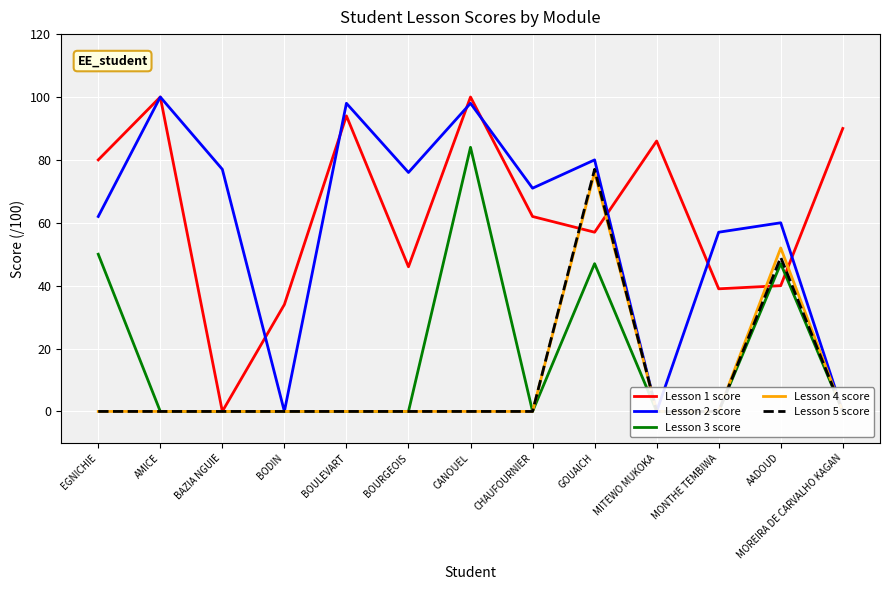

Reading left to right, list all the values displayed in this chart.

Lesson 1 score: EGNICHIE=80	AMICE=100	BAZIA NGUIE=0	BODIN=34	BOULEVART=94	BOURGEOIS=46	CANOUEL=100	CHAUFOURNIER=62	GOUAICH=57	MITEWO MUKOKA=86	MONTHE TEMBIWA=39	AADOUD=40	MOREIRA DE CARVALHO KAGAN=90
Lesson 2 score: EGNICHIE=62	AMICE=100	BAZIA NGUIE=77	BODIN=0	BOULEVART=98	BOURGEOIS=76	CANOUEL=98	CHAUFOURNIER=71	GOUAICH=80	MITEWO MUKOKA=0	MONTHE TEMBIWA=57	AADOUD=60	MOREIRA DE CARVALHO KAGAN=0
Lesson 3 score: EGNICHIE=50	AMICE=0	BAZIA NGUIE=0	BODIN=0	BOULEVART=0	BOURGEOIS=0	CANOUEL=84	CHAUFOURNIER=0	GOUAICH=47	MITEWO MUKOKA=0	MONTHE TEMBIWA=0	AADOUD=47	MOREIRA DE CARVALHO KAGAN=0
Lesson 4 score: EGNICHIE=0	AMICE=0	BAZIA NGUIE=0	BODIN=0	BOULEVART=0	BOURGEOIS=0	CANOUEL=0	CHAUFOURNIER=0	GOUAICH=76	MITEWO MUKOKA=0	MONTHE TEMBIWA=0	AADOUD=52	MOREIRA DE CARVALHO KAGAN=0
Lesson 5 score: EGNICHIE=0	AMICE=0	BAZIA NGUIE=0	BODIN=0	BOULEVART=0	BOURGEOIS=0	CANOUEL=0	CHAUFOURNIER=0	GOUAICH=77	MITEWO MUKOKA=0	MONTHE TEMBIWA=0	AADOUD=49	MOREIRA DE CARVALHO KAGAN=0